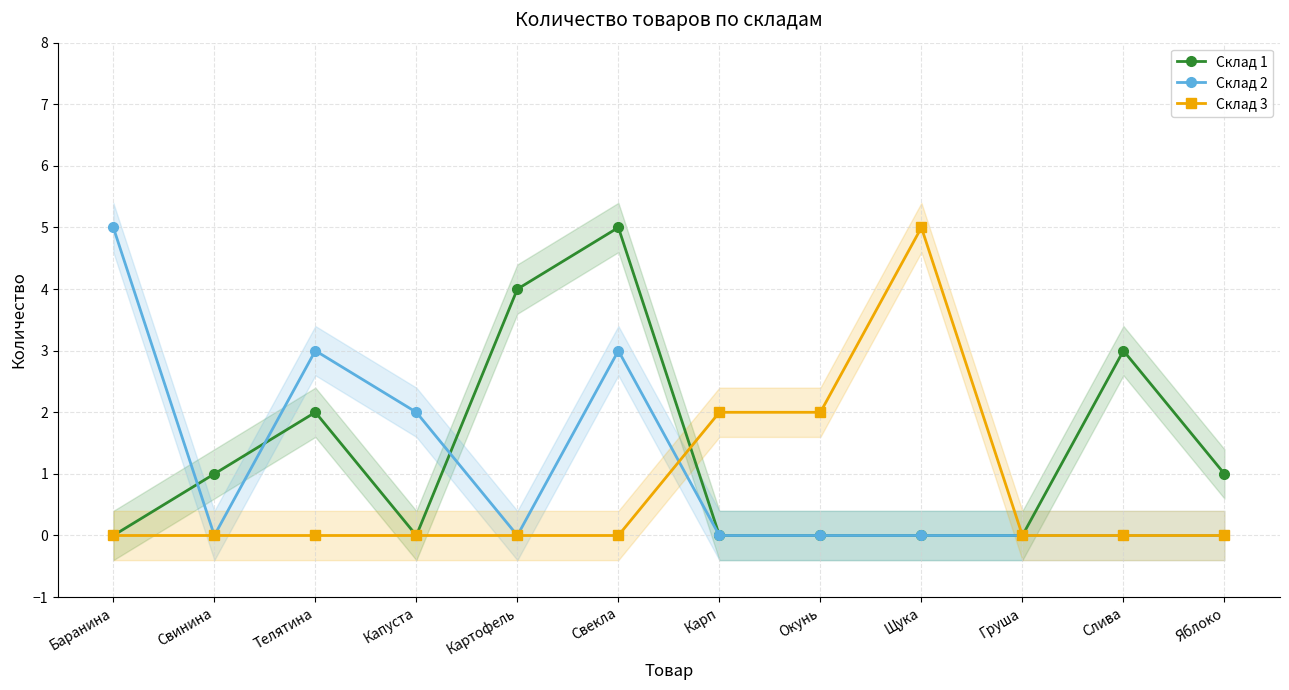

List the series in order of their peak value, highest first.

Склад 1, Склад 2, Склад 3